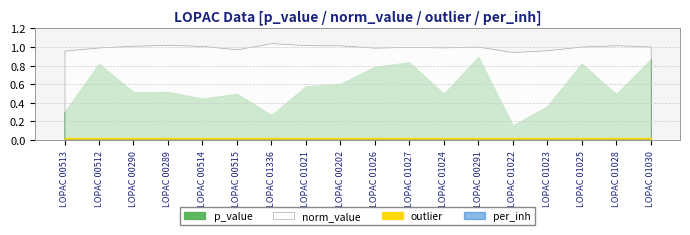

What are all the series names shown in the legend?

p_value, norm_value, outlier, per_inh